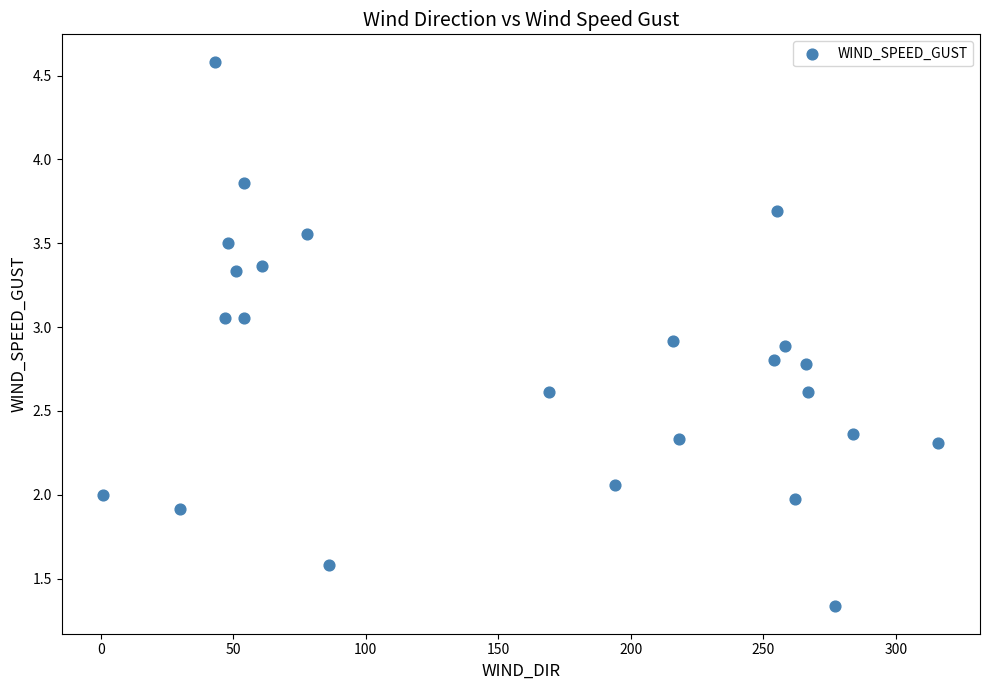

What is the range of X values (max minus min)?

315.0